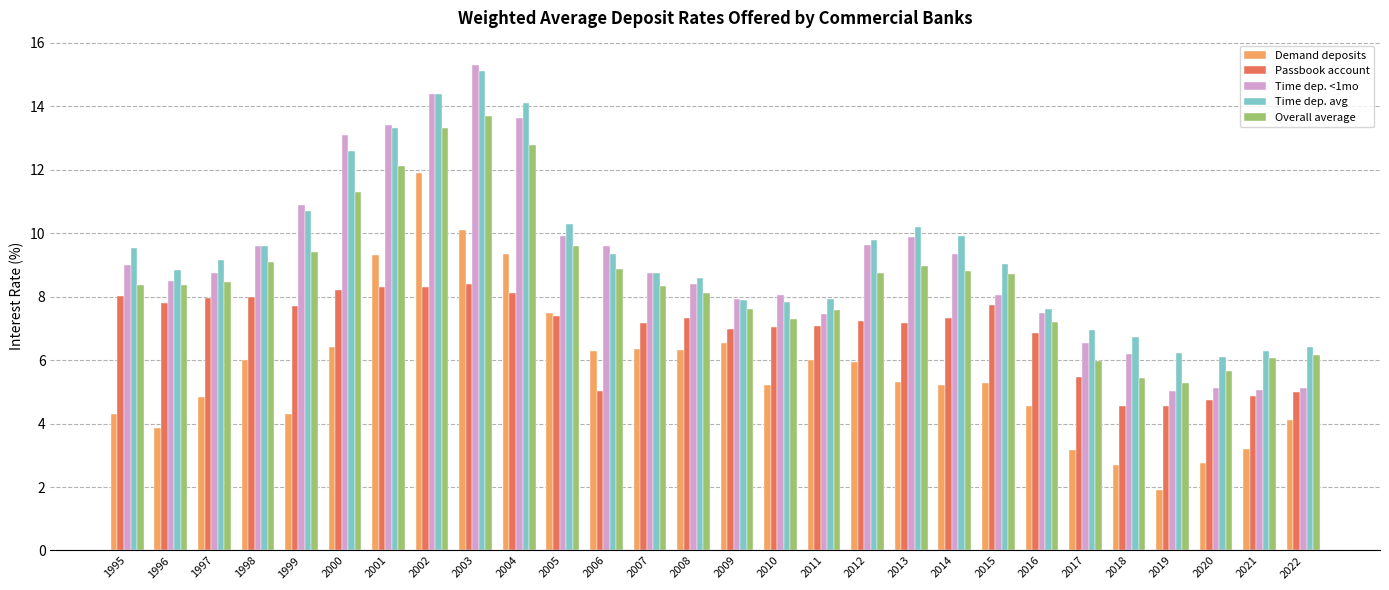

What is the highest value of the Overall average series?

13.7